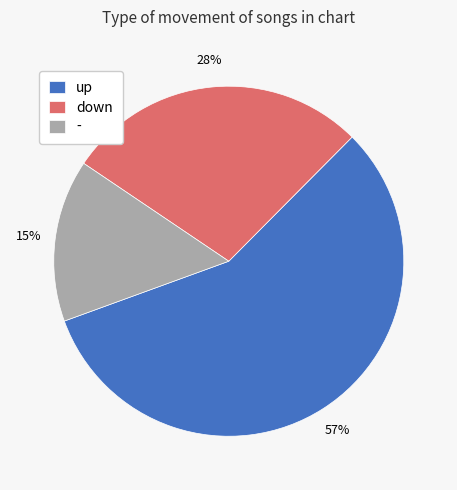

Do - and down together represent more than half of the pie?

No